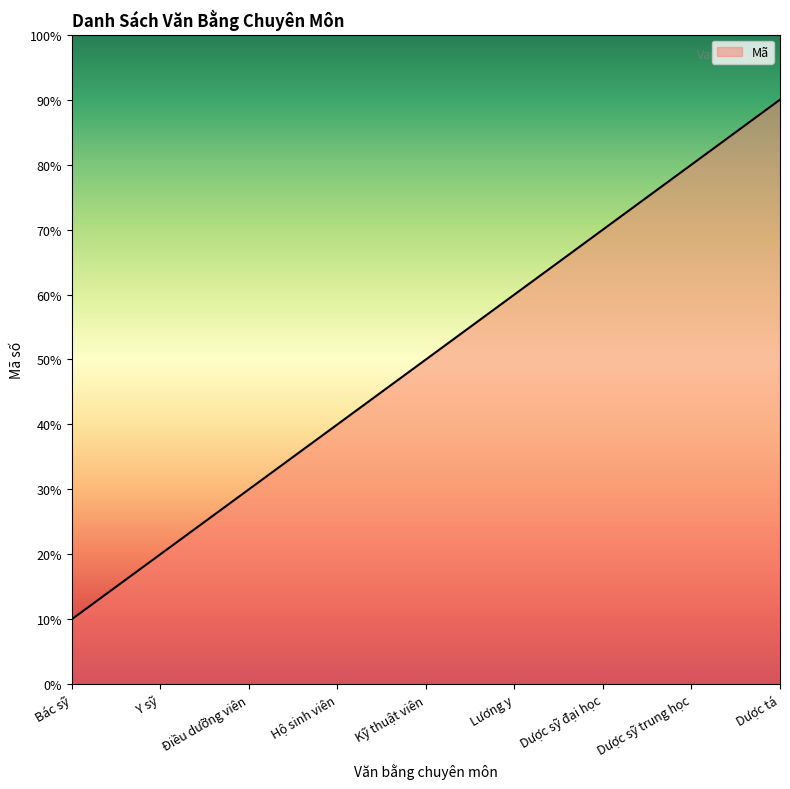

Which category has the lowest value across all series?

Bác sỹ